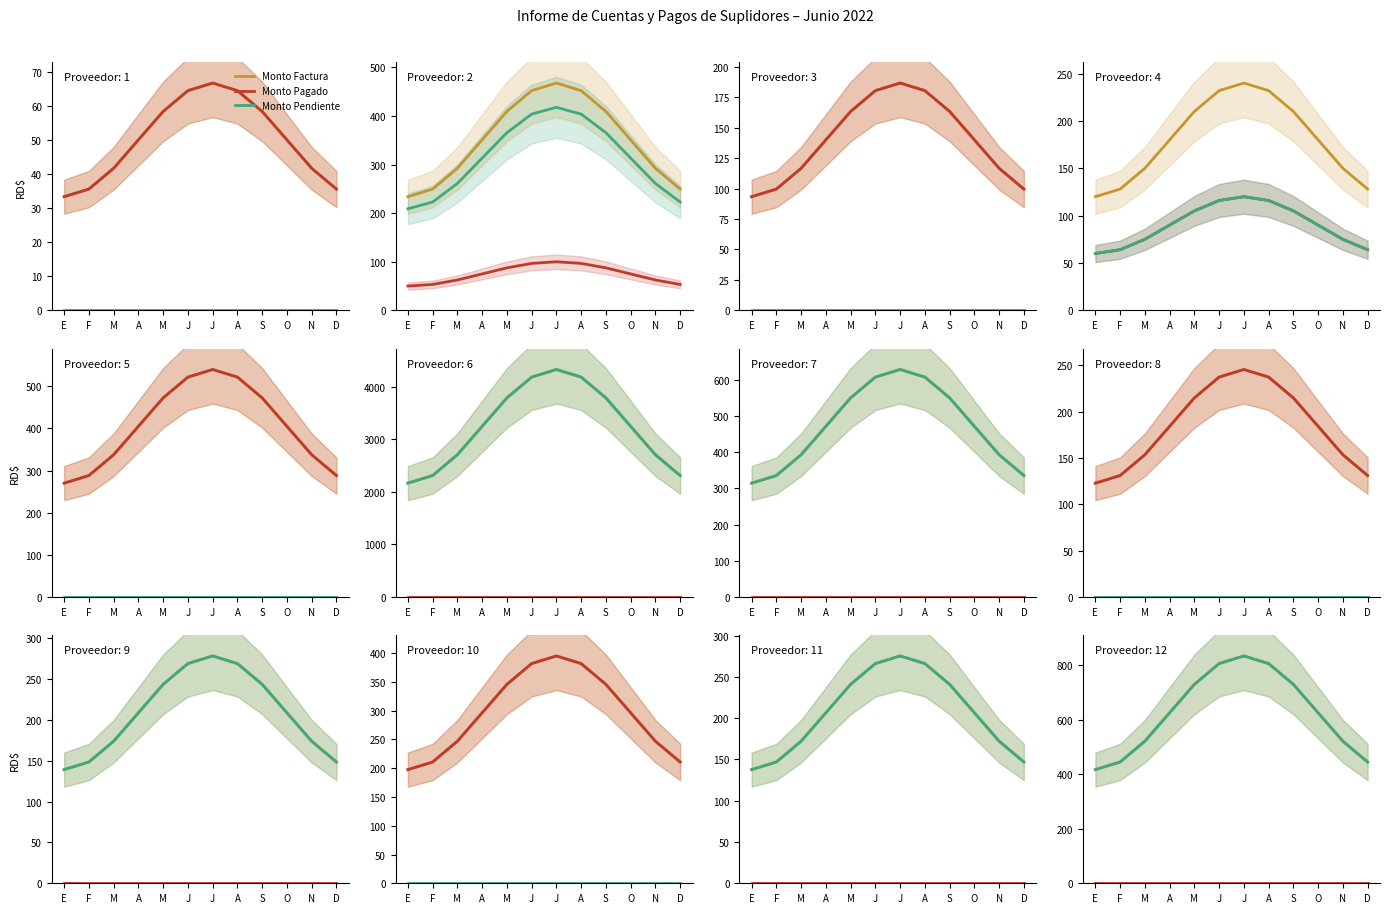

Reading left to right, extract all data points from this chart.

Monto Factura: 416.7	444.6	520.8	625.0	729.2	805.4	833.3	805.4	729.2	625.0	520.8	444.6
Monto Pagado: 0.0	0.0	0.0	0.0	0.0	0.0	0.0	0.0	0.0	0.0	0.0	0.0
Monto Pendiente: 416.7	444.6	520.8	625.0	729.2	805.4	833.3	805.4	729.2	625.0	520.8	444.6